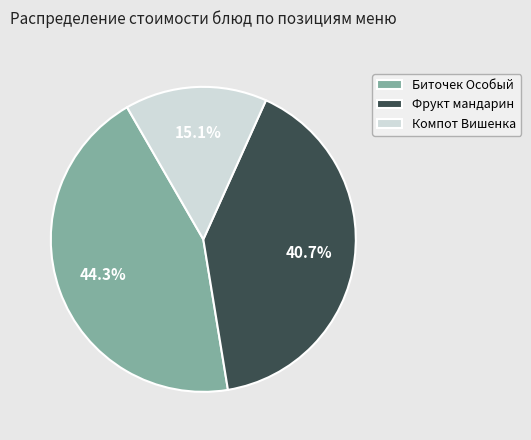

Does any single category account for the majority?

No